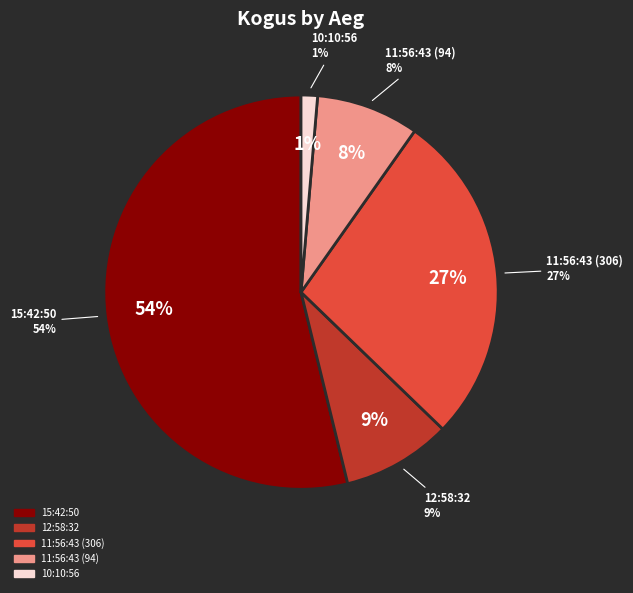

Does any single category account for the majority?

Yes